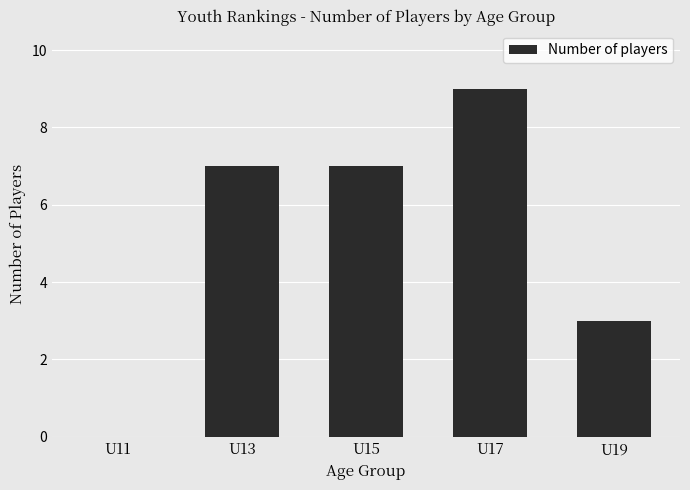

Is it true that the value at U19 is 3?

True